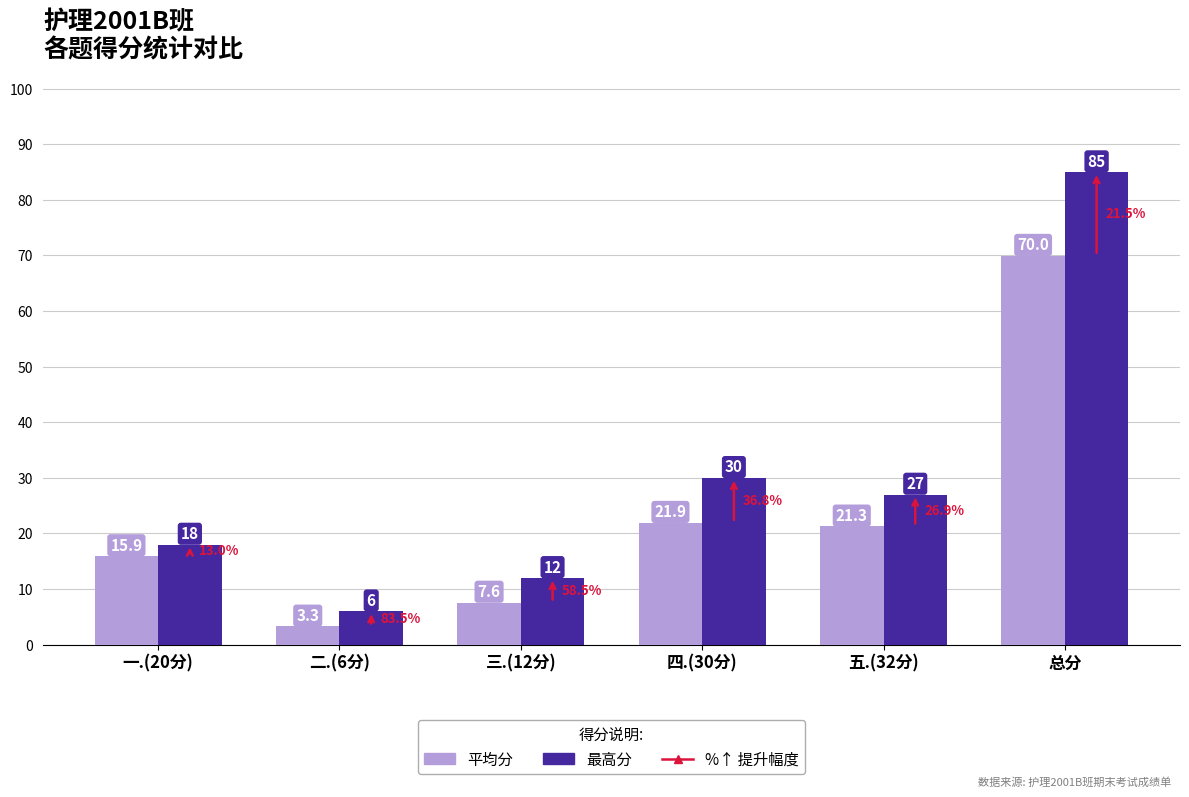

What is the difference between the highest and lowest values at 四.(30分)?

8.1